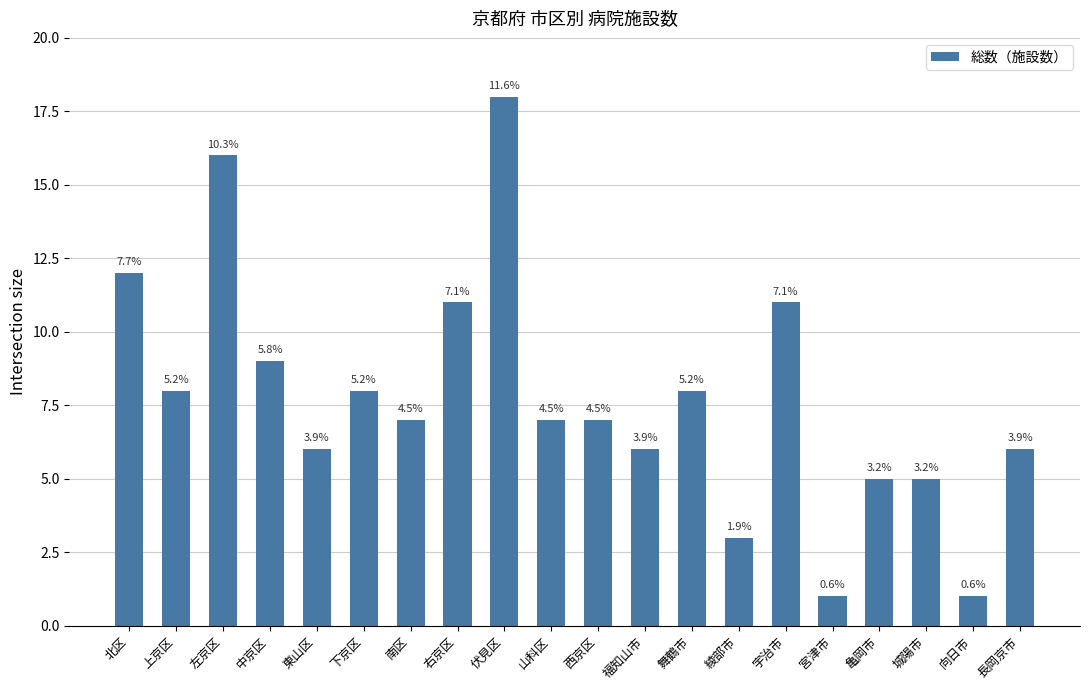

Between 福知山市 and 西京区, which is larger?

西京区